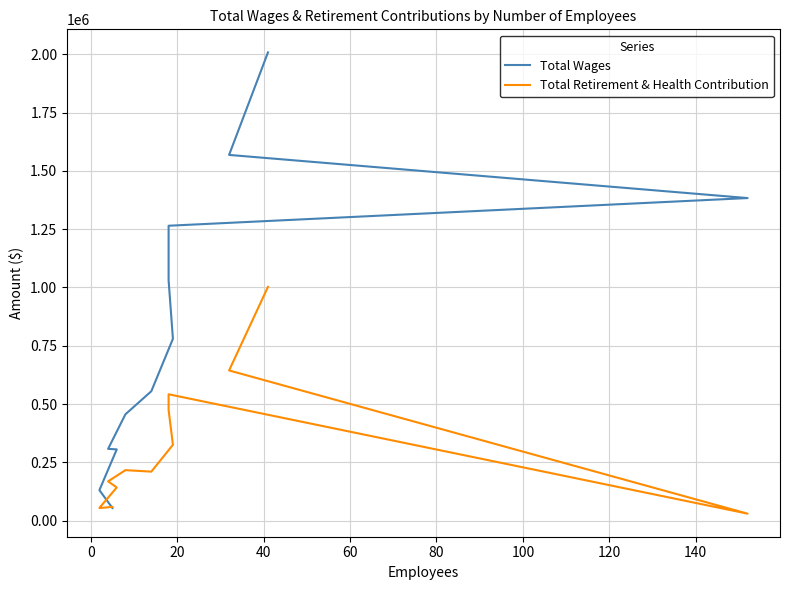

The value of Total Retirement & Health Contribution at 140 is 55488. True or false?

False